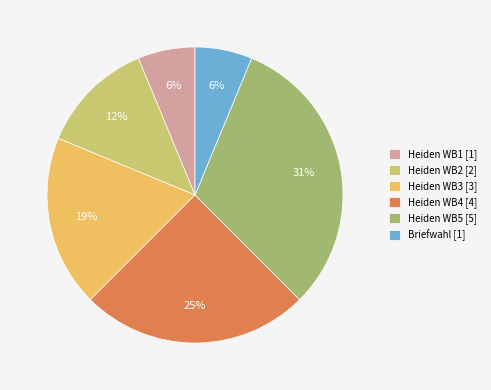

Approximately how many times larger is the value at Heiden WB2 compared to Briefwahl?

2.0